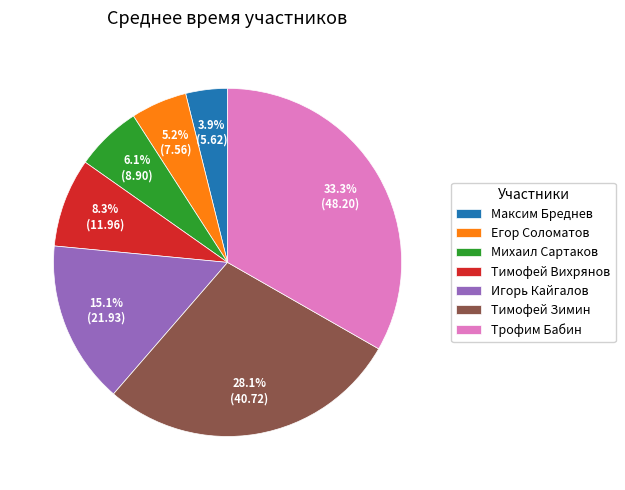

To the nearest percent, what portion does Егор Соломатов represent?

5%